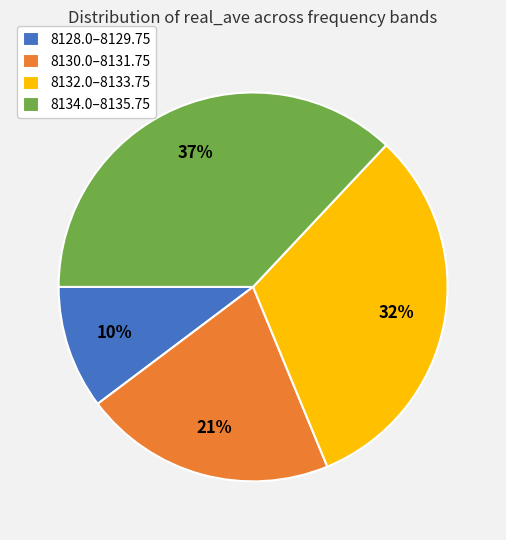

How many slices are in this pie chart?

4